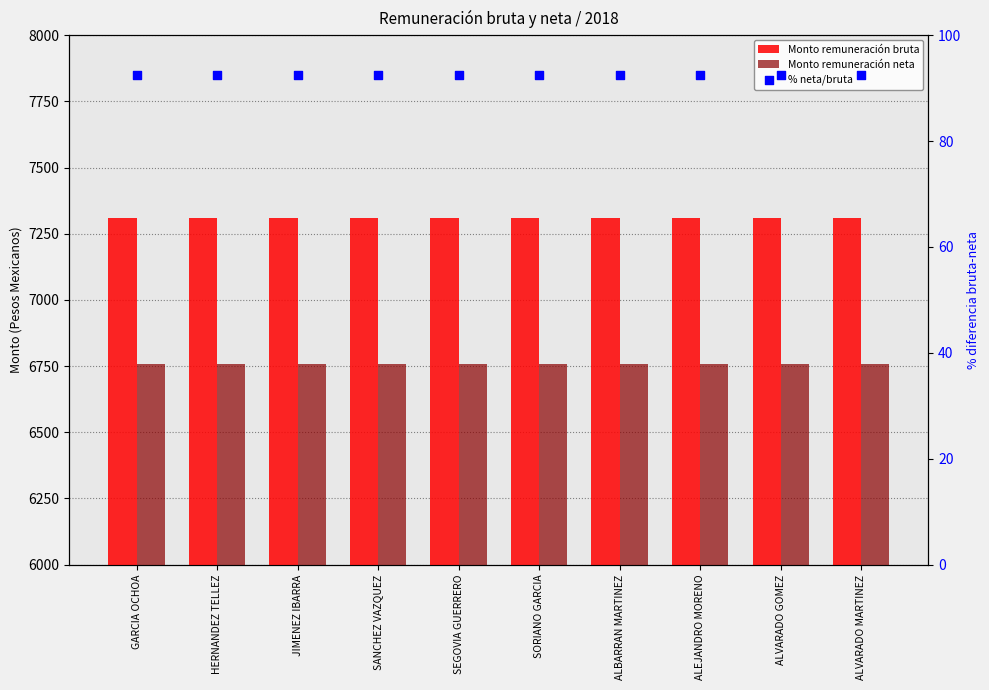

Which series has the widest spread of Y values?

Monto remuneración bruta